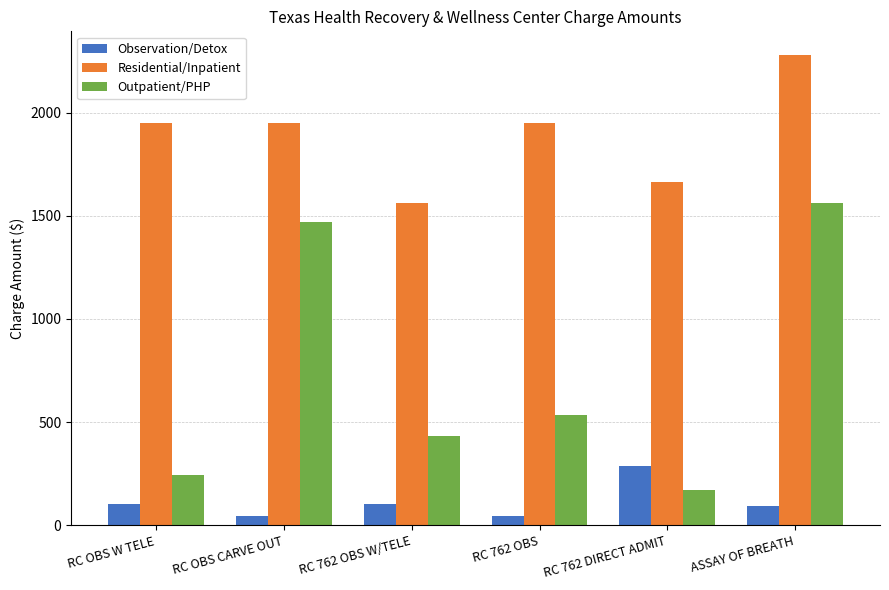

What position from the left is RC 762 OBS?

4